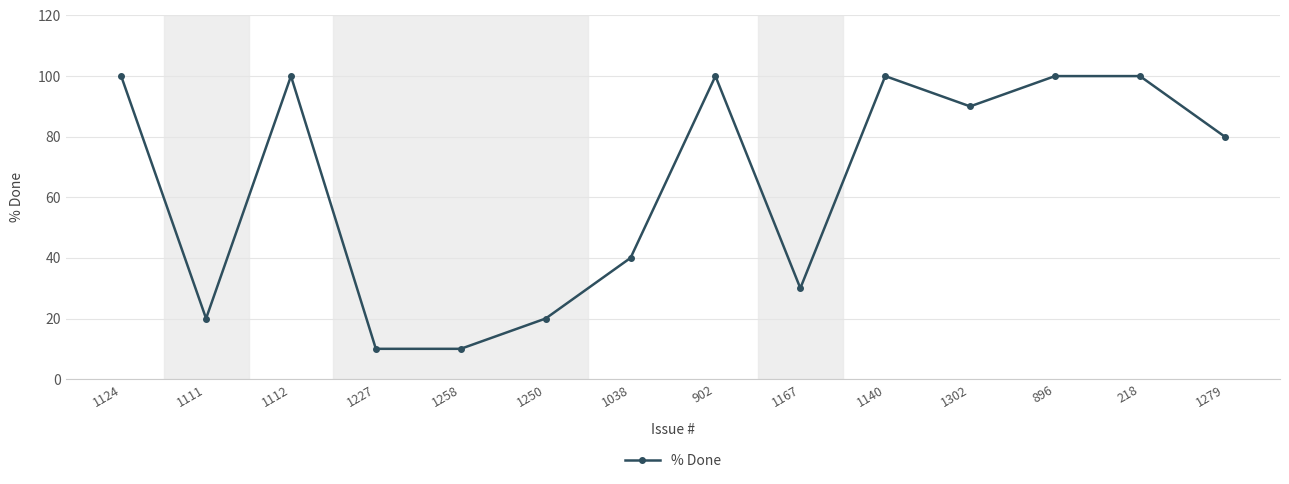

Approximately how many times larger is the value at 1227 compared to 1258?

1.0